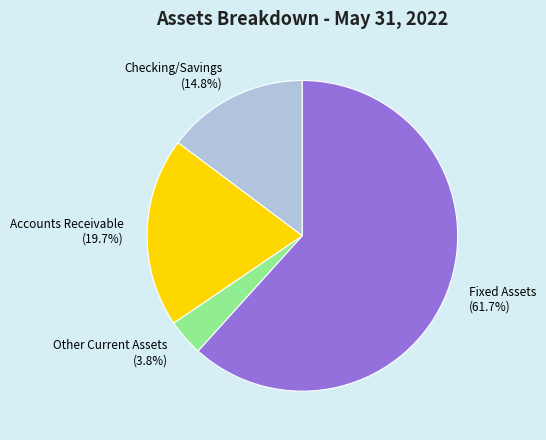

Which slice is the smallest?

Other Current Assets